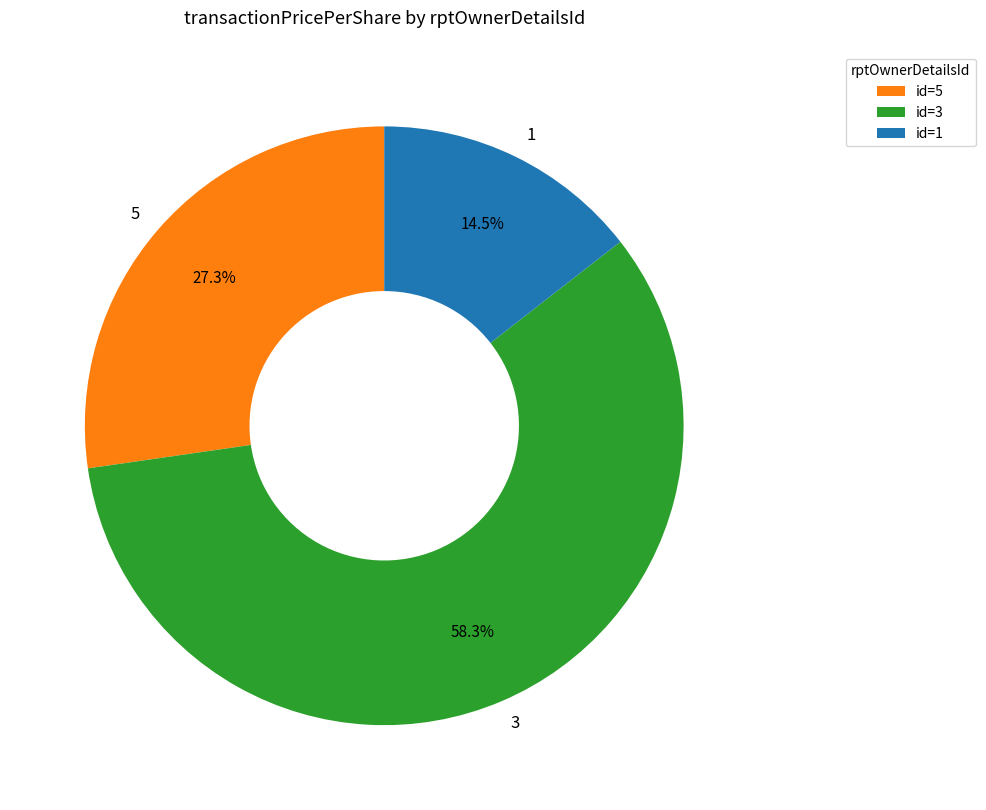

Which category accounts for the majority?

3